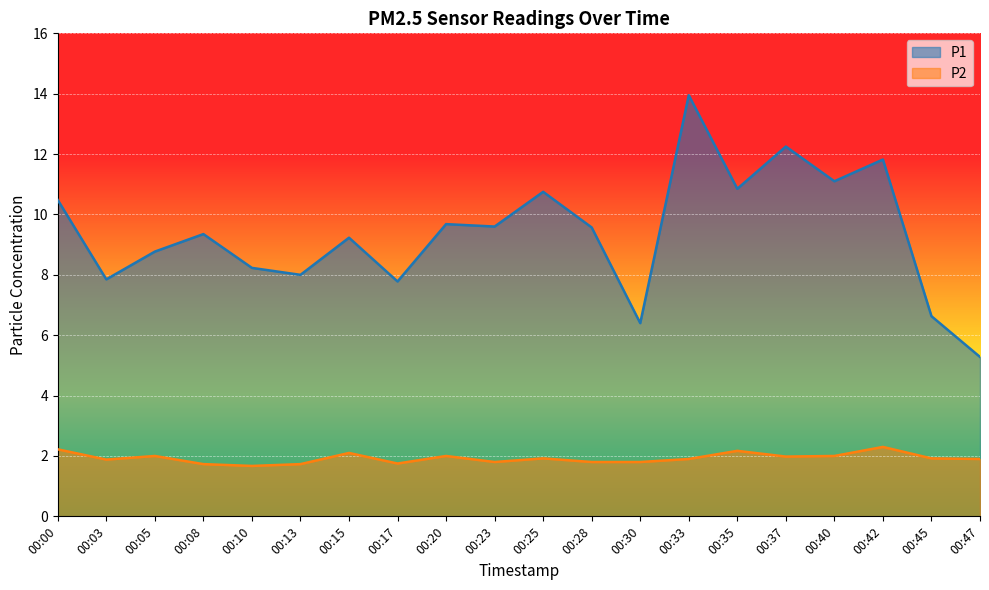

Is the value of P2 at 00:23 greater than the value of P1 at 00:03?

No